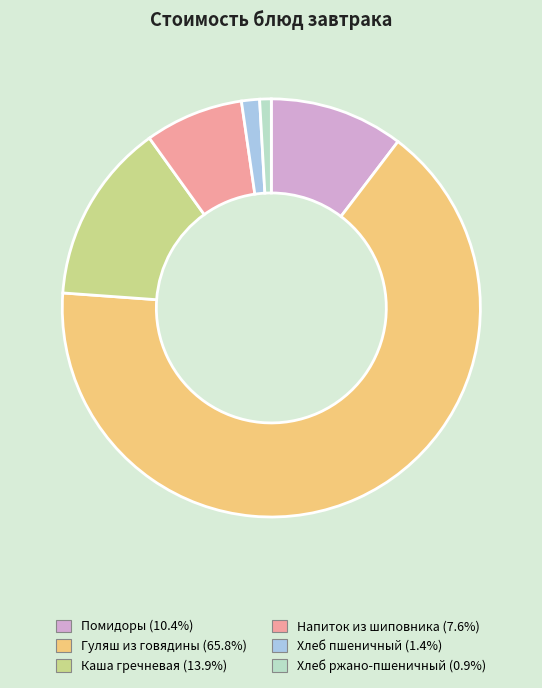

Is there any slice that represents more than half of the pie?

Yes